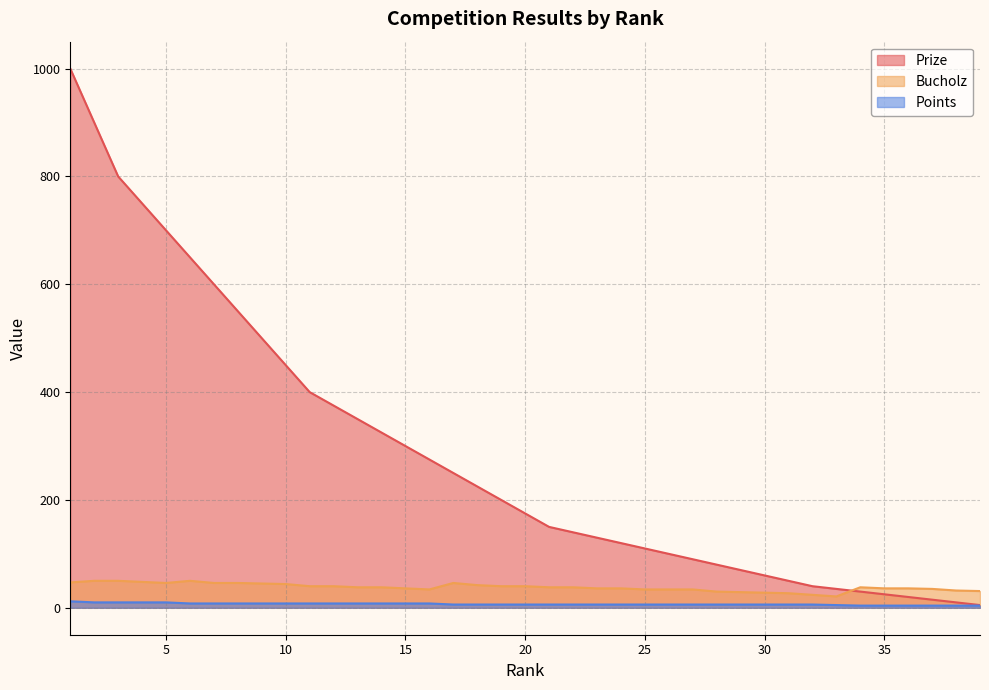

How many data points in Prize are above 175?

19